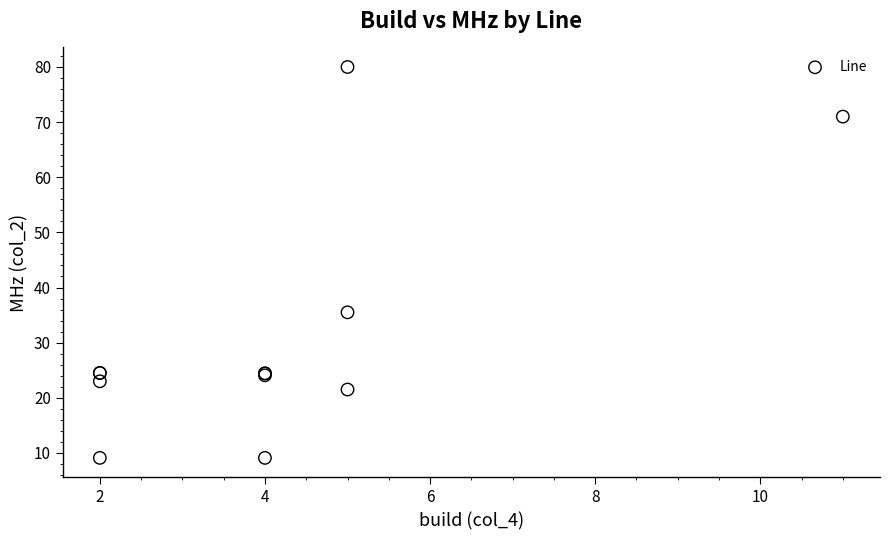

What Y value in the scatter plot is closest to 44?

35.5